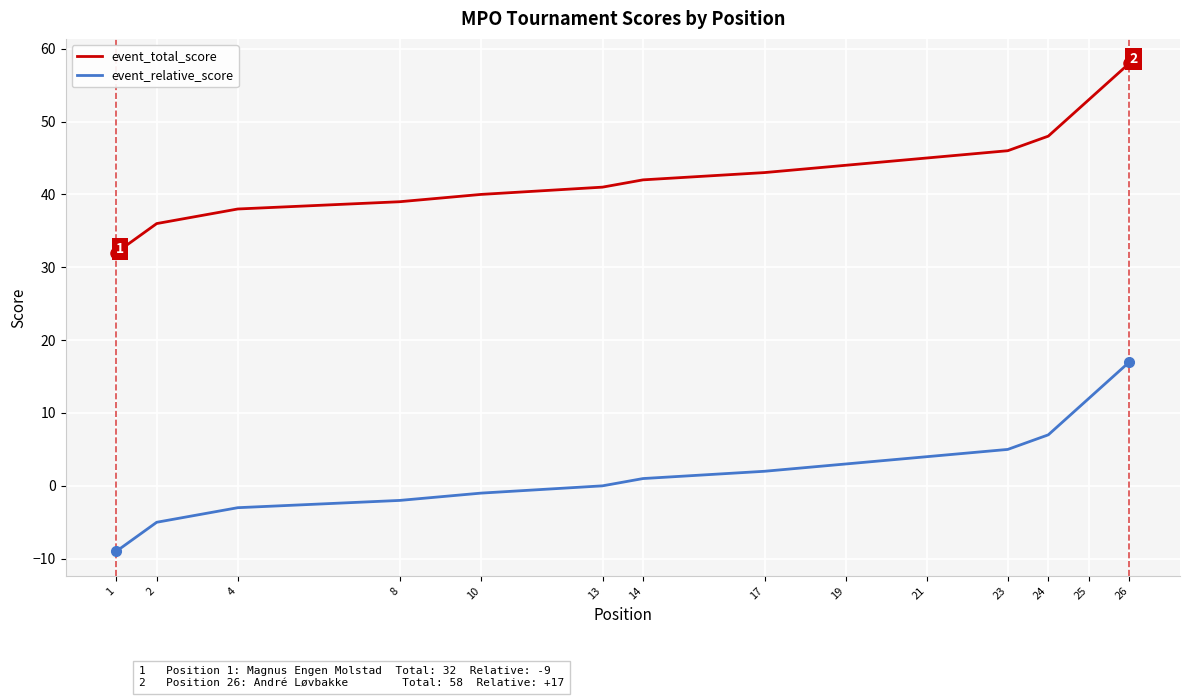

What is the total value across all series at 21?

49